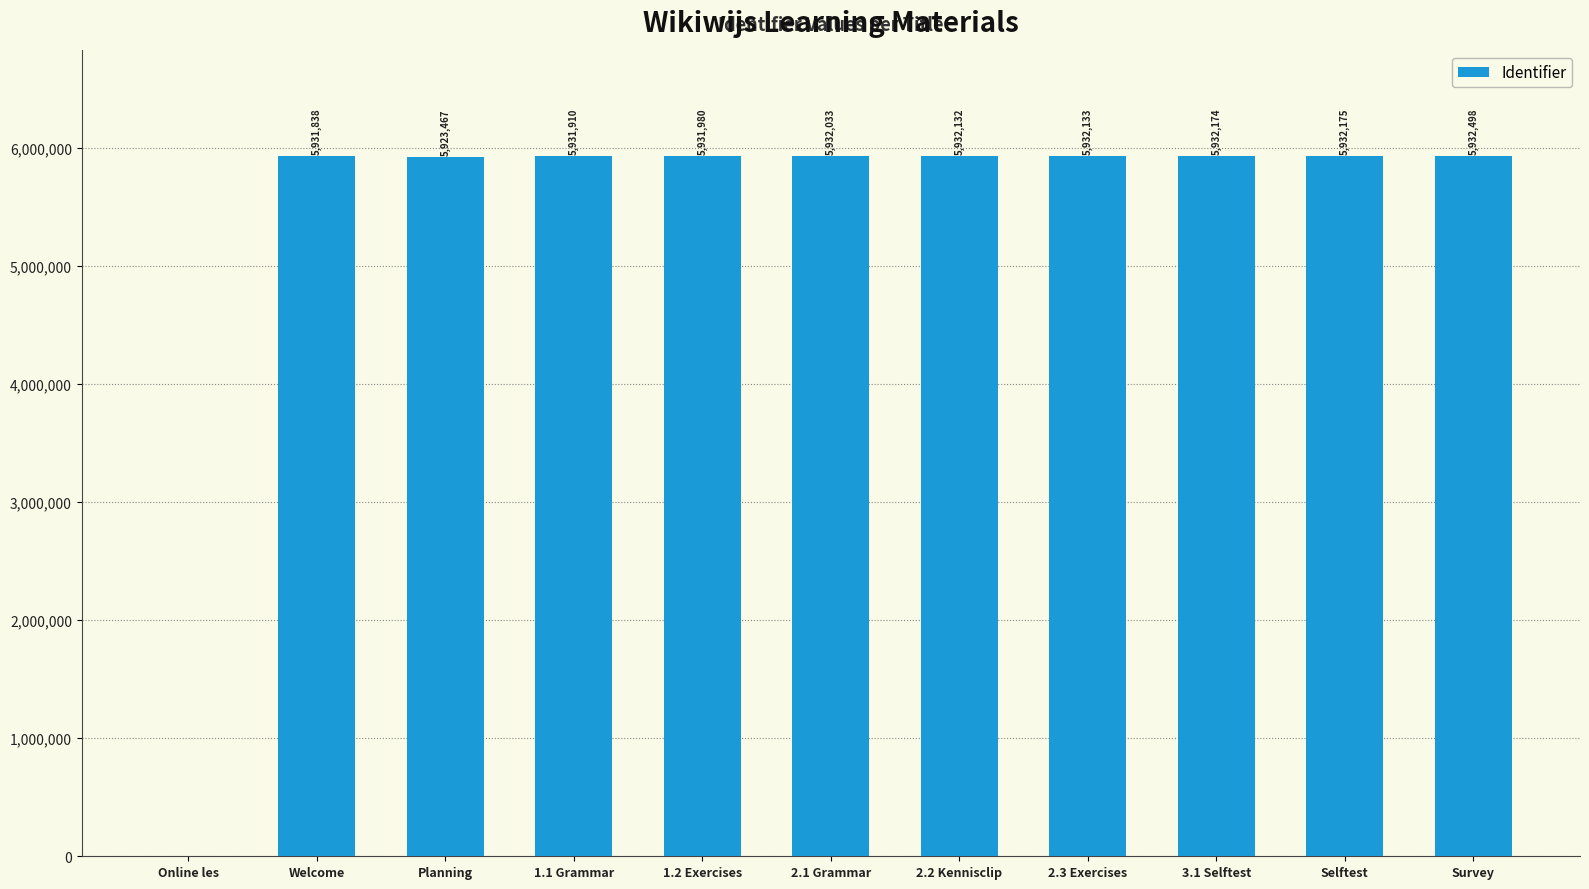

Are the bars grouped side by side (vs. stacked)?

No